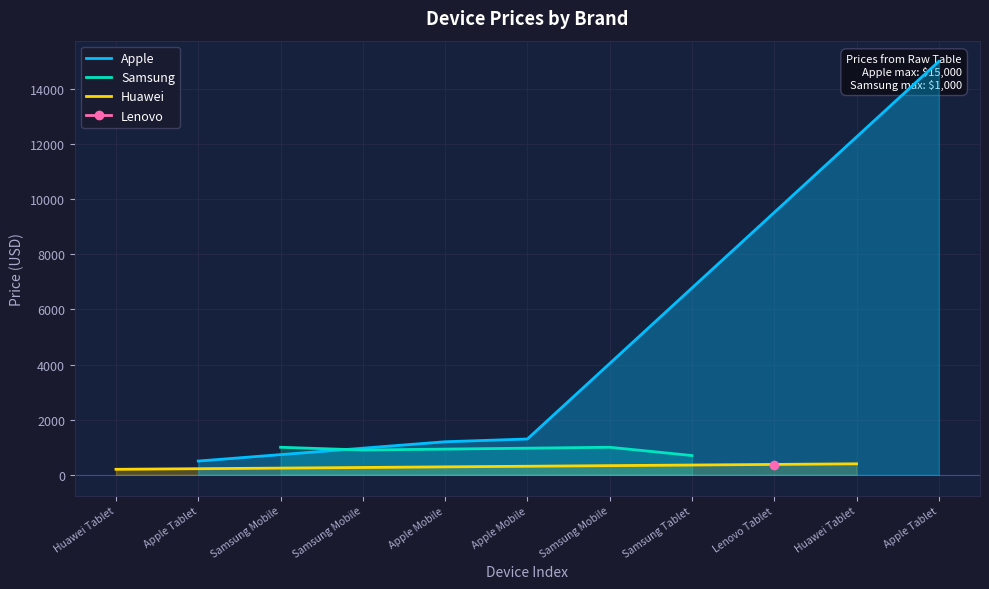

What is the difference between the maximum and second lowest values in the Samsung series?

100